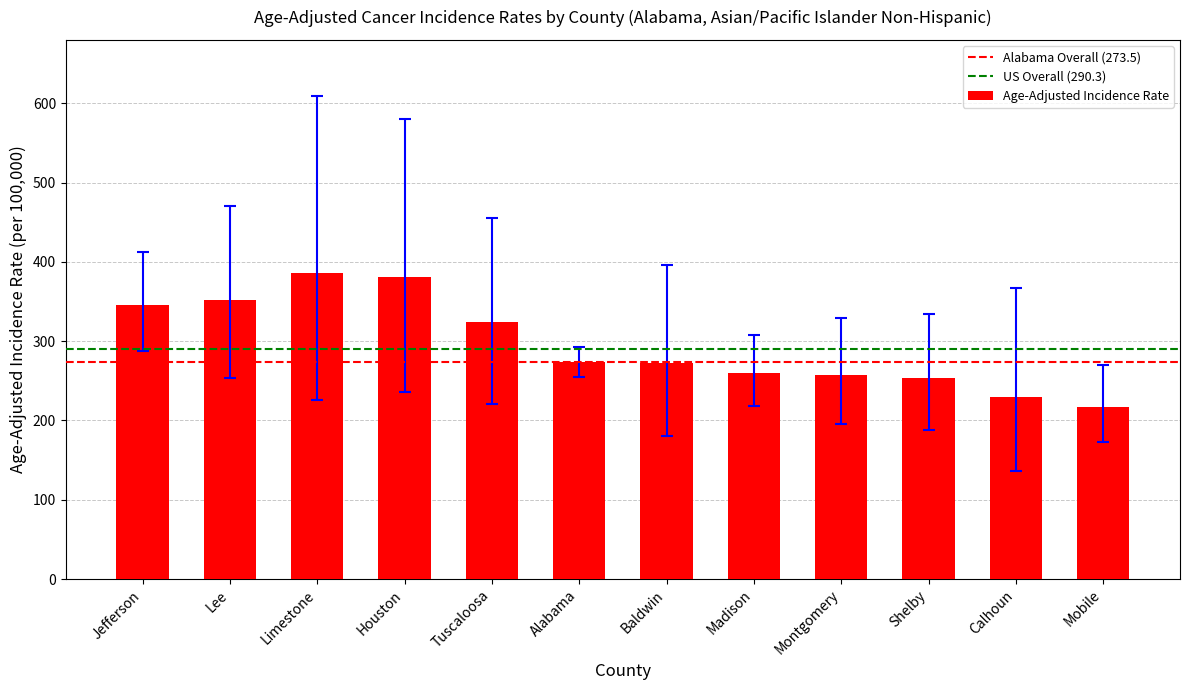

How many categories are shown in the chart?

12